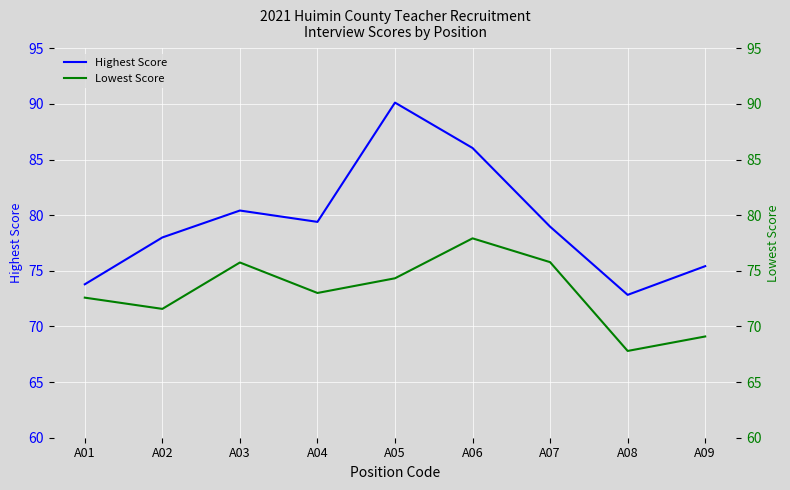

What is the difference between the second highest and second lowest values in the Highest Score series?

12.2